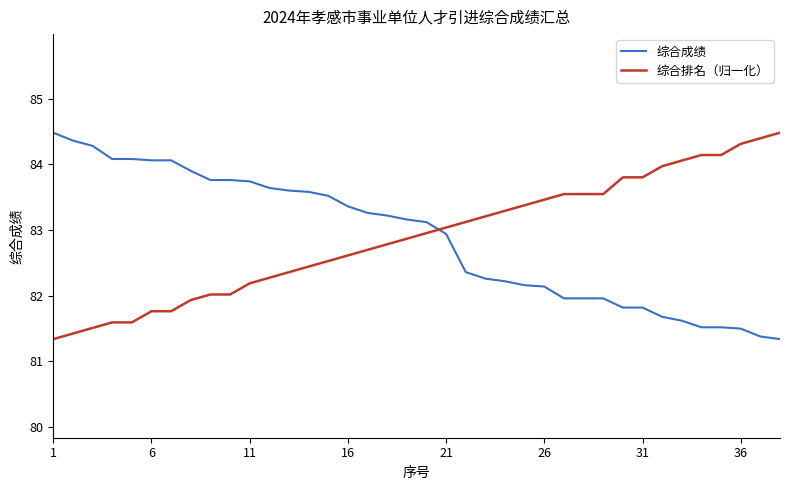

True or false: 综合成绩 and 综合排名（归一化） cross at least once.

True